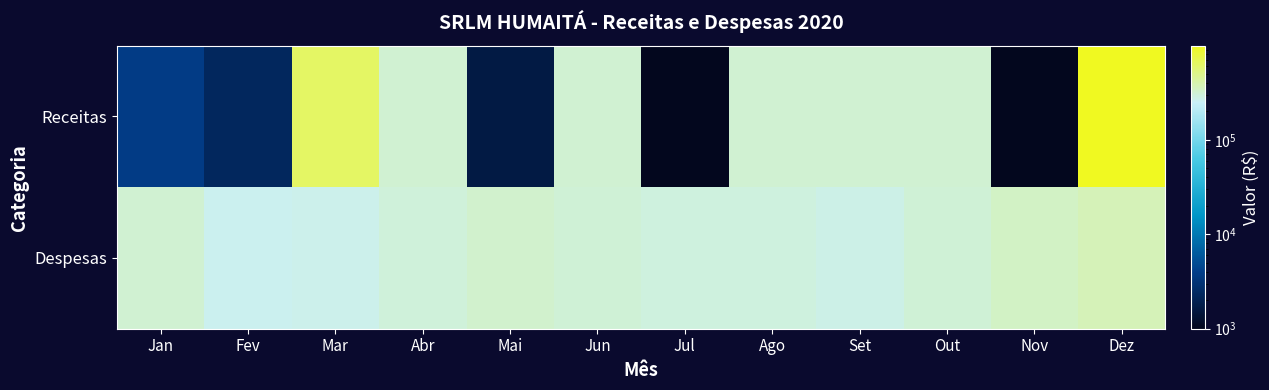

At which category is the sum across all series the highest?

Dez